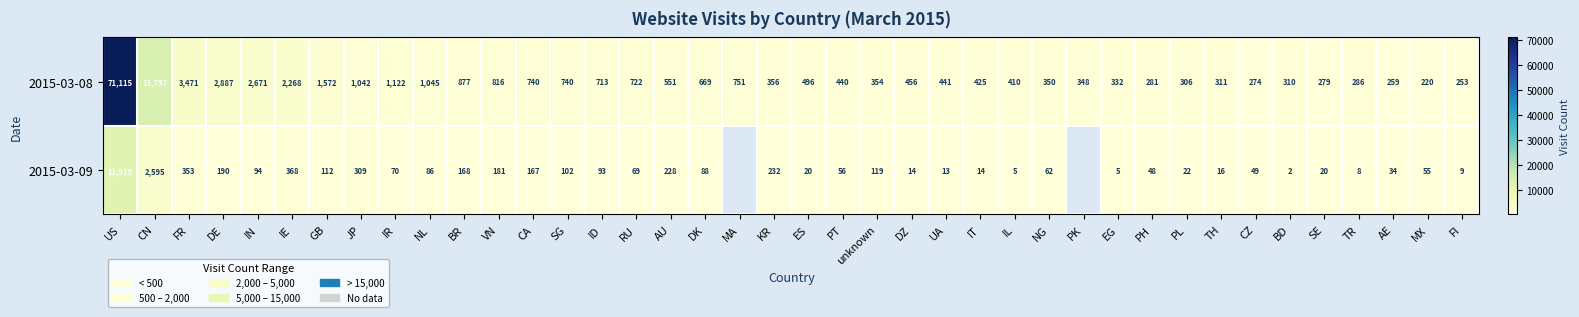

What is the greatest value displayed?

71115.0